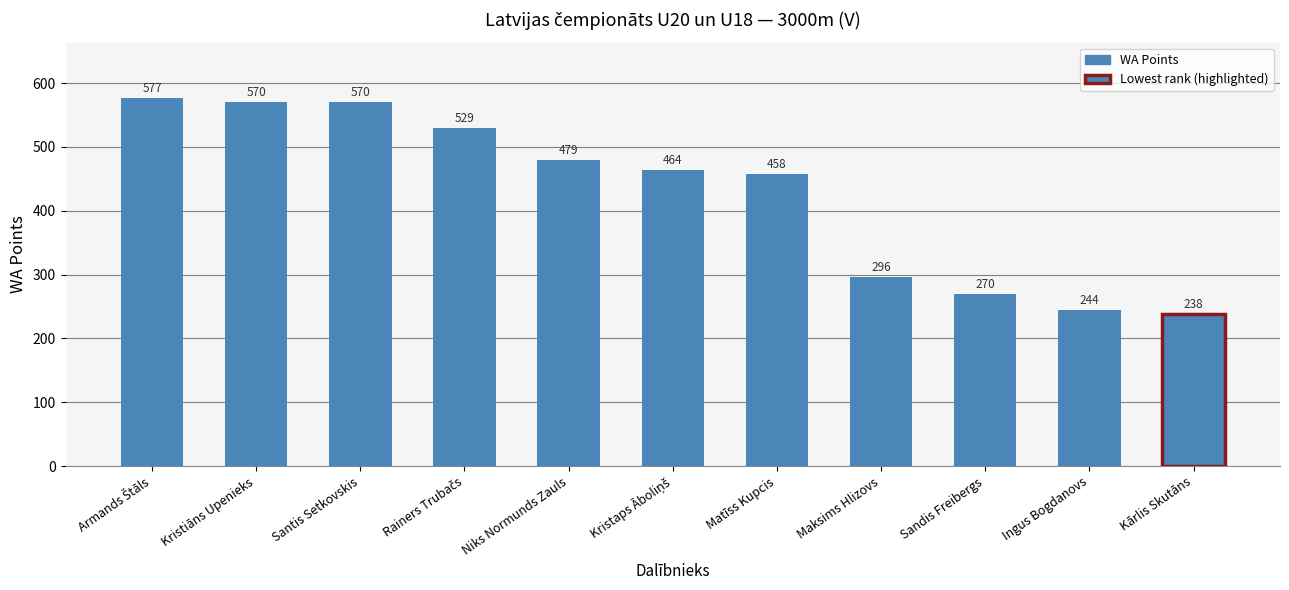

What is the label of the 10th bar from the right?

Kristiāns Upenieks